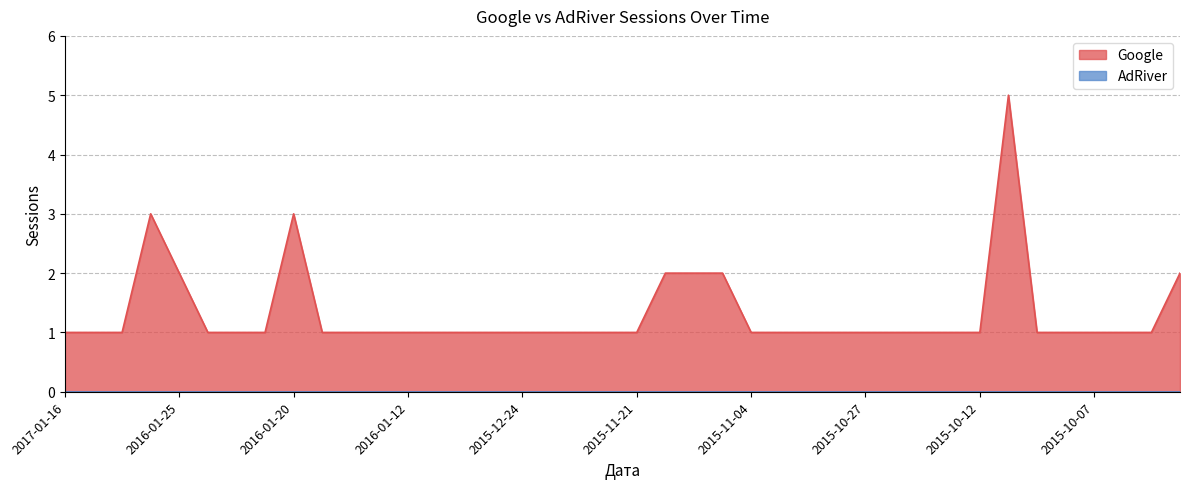

What is the value of the 25th point from the left?

1